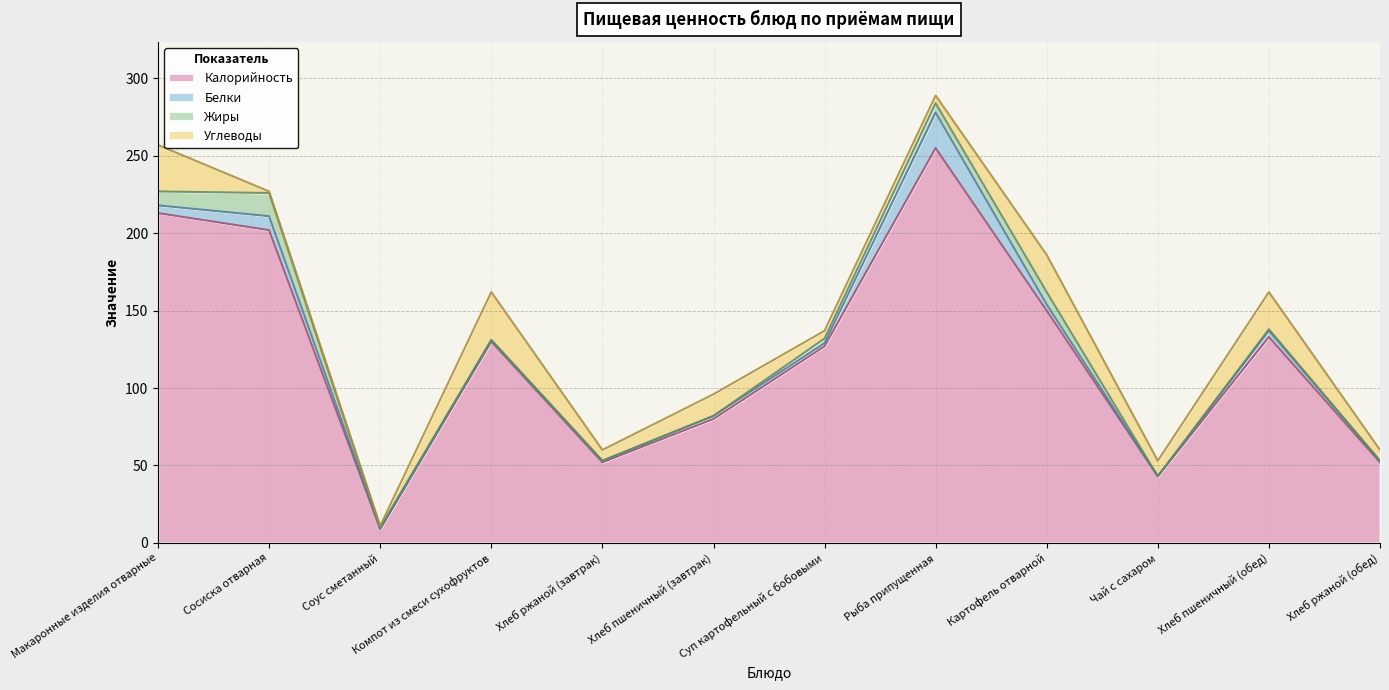

Is the value of Углеводы at Чай с сахаром greater than the value of Белки at Хлеб ржаной (завтрак)?

Yes